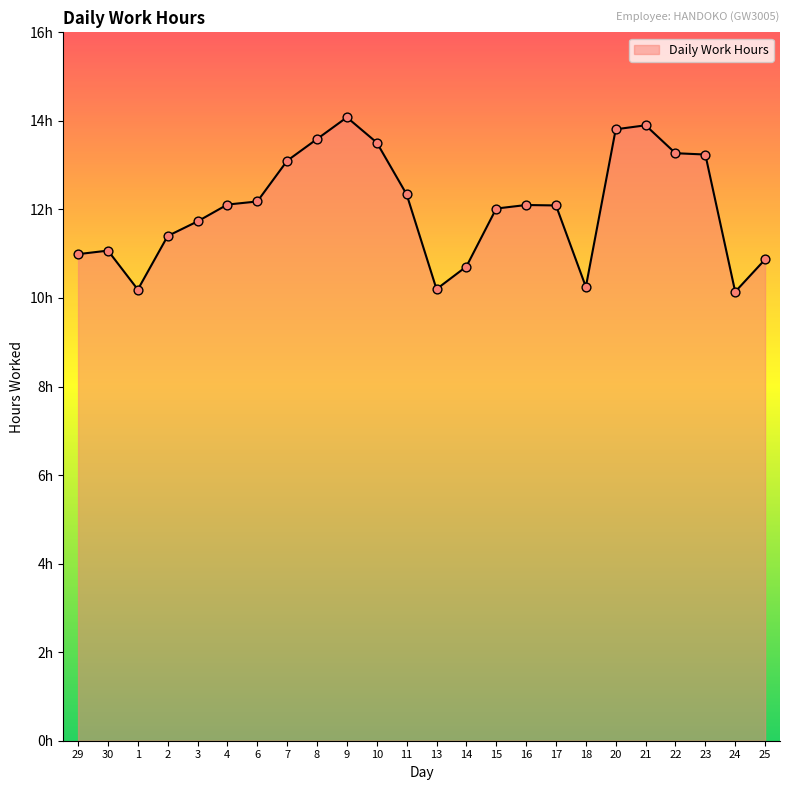

Between 13 and 9, which is larger?

9